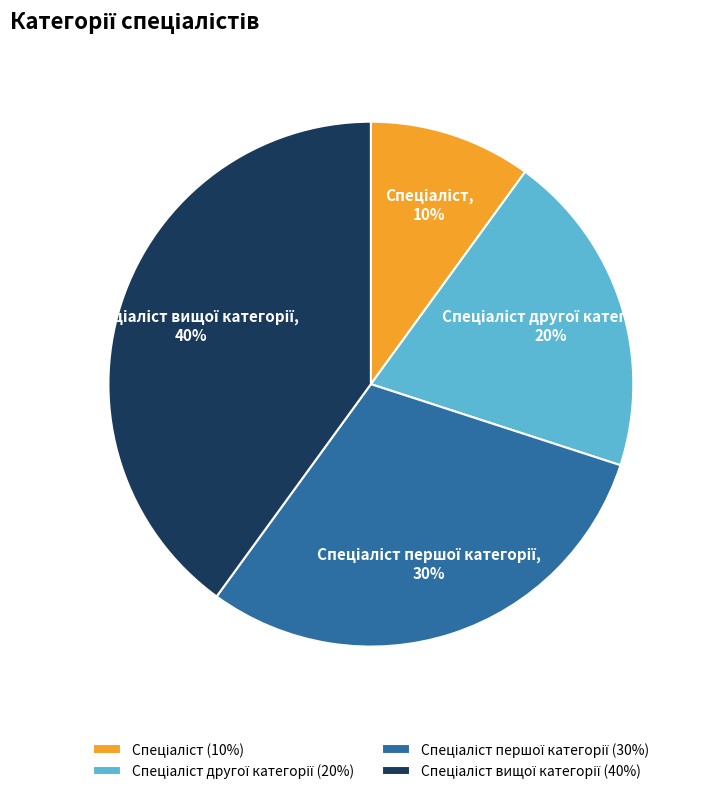

Does any single category account for the majority?

No